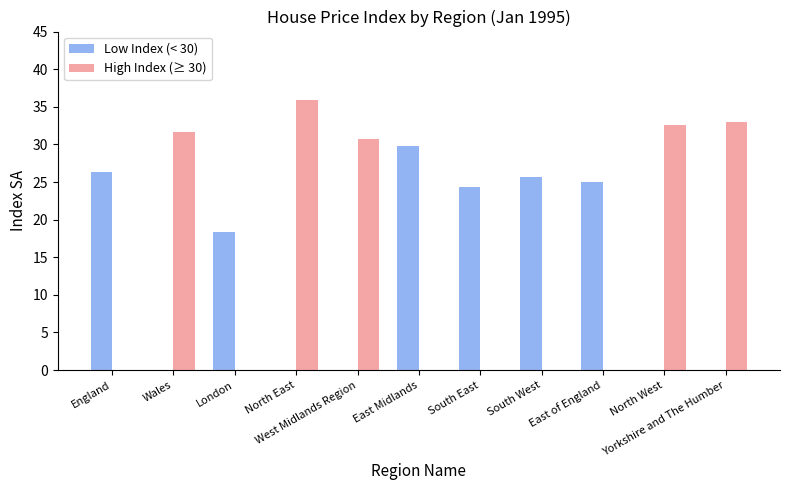

What are all the series names shown in the legend?

Low Index (< 30), High Index (≥ 30)